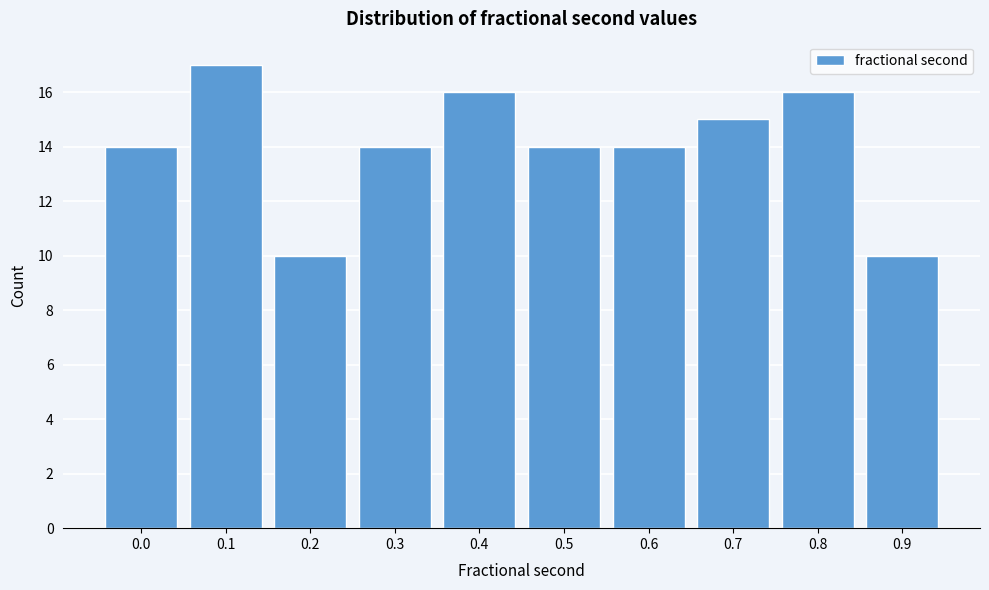

Reading left to right, transcribe all the data shown in this chart.

0.0=14	0.1=17	0.2=10	0.3=14	0.4=16	0.5=14	0.6=14	0.7=15	0.8=16	0.9=10